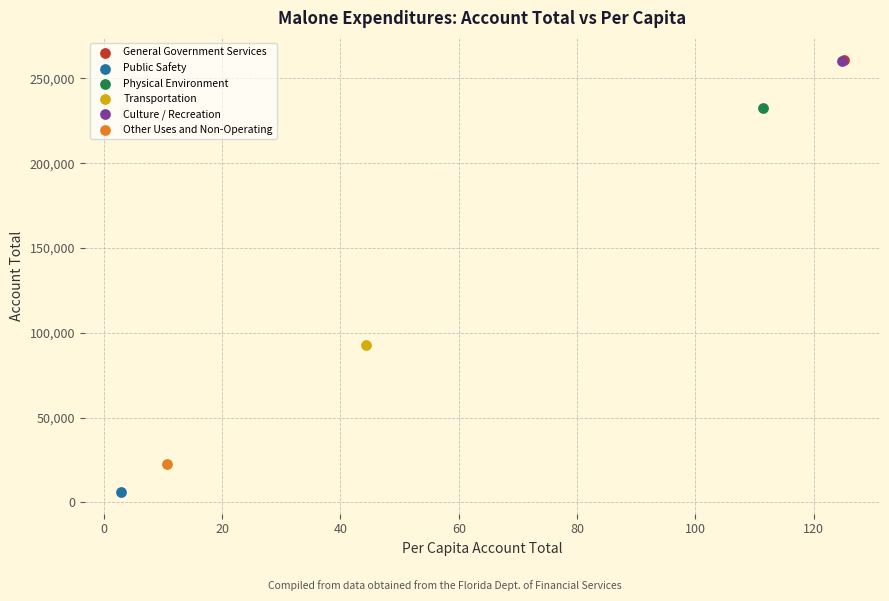

Which series reaches the minimum Y coordinate?

Public Safety